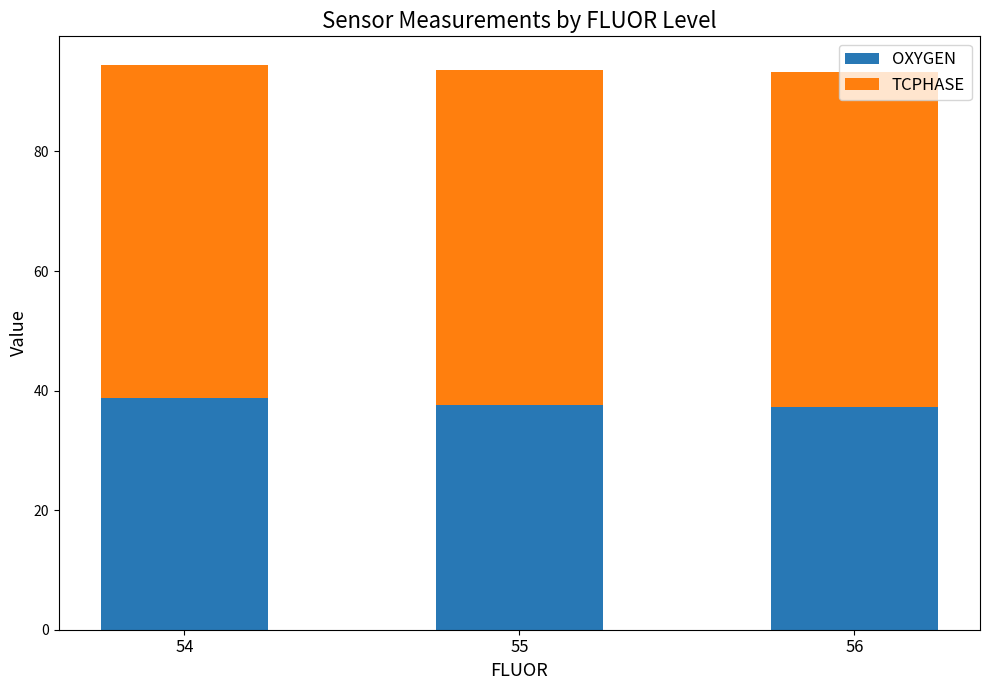

What is the sum of all OXYGEN values?

113.6